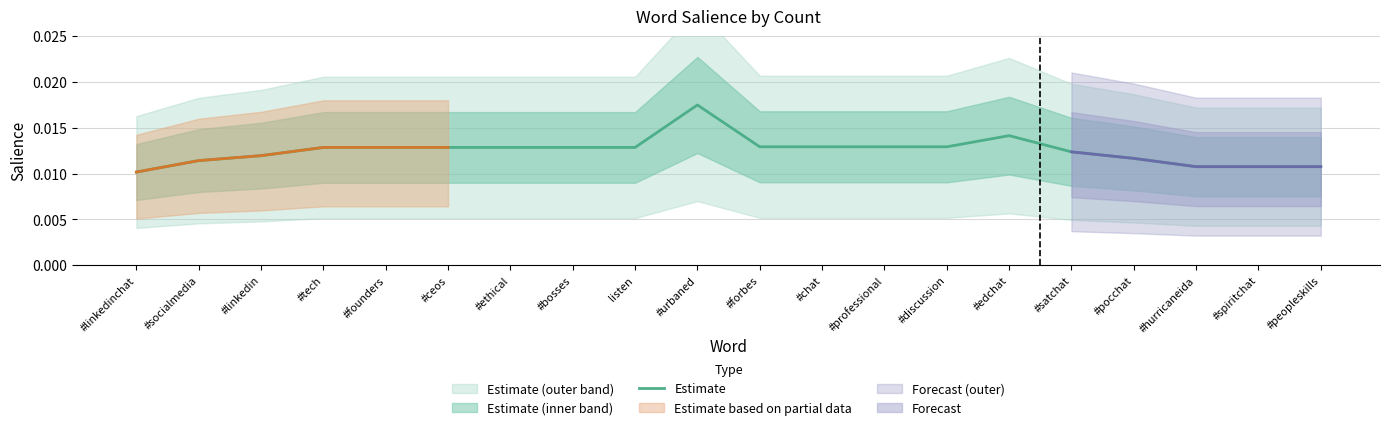

At which label is Estimate closest to 0?

#linkedinchat